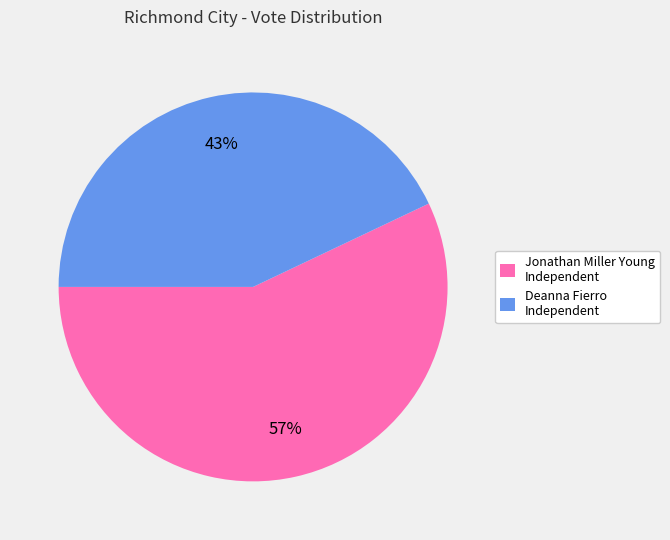

How many segments does this pie chart have?

2